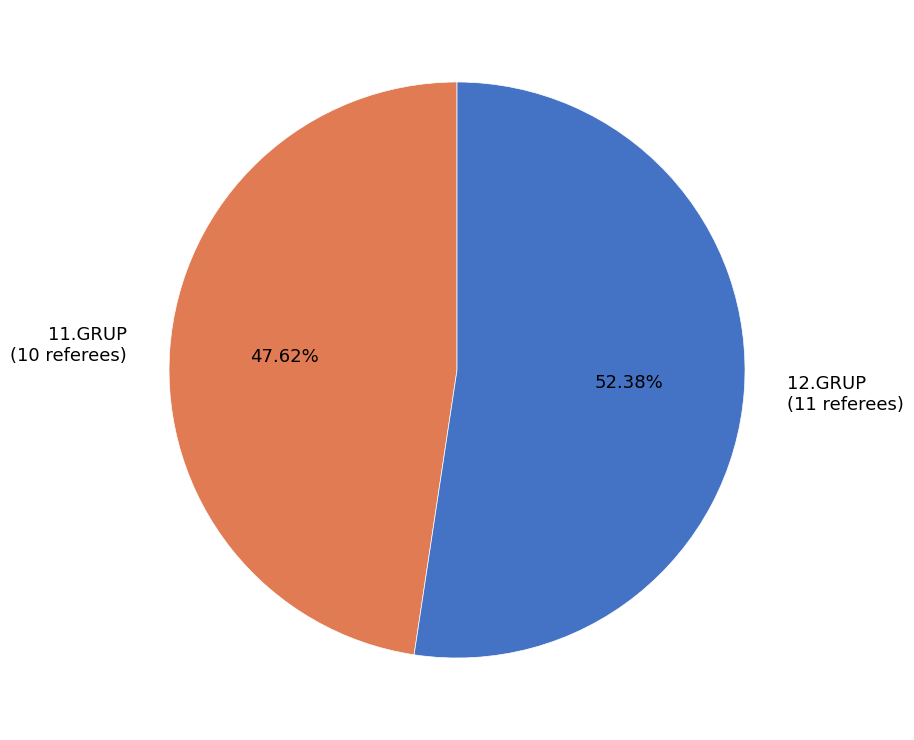

Which has a higher value, 12.GRUP (11 referees) or 11.GRUP (10 referees)?

12.GRUP (11 referees)